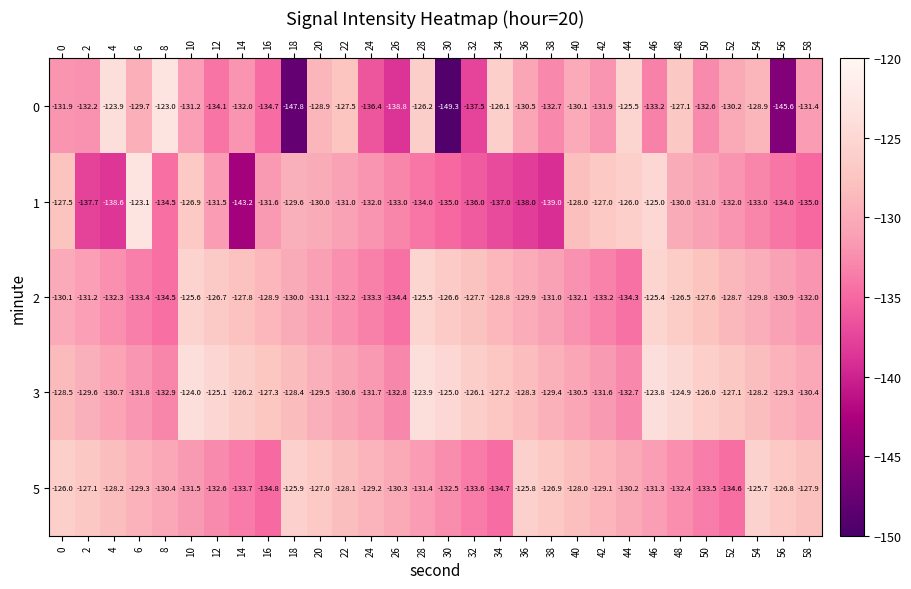

What is the total value across all series at 16?

-657.3